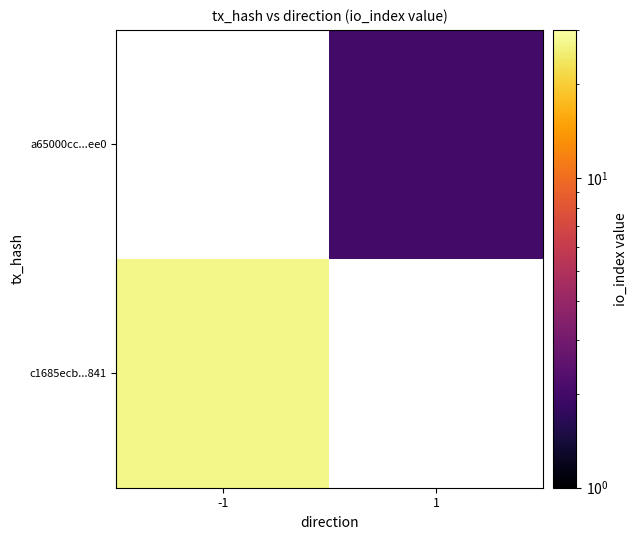

Which label corresponds to the smallest value in the chart?

1